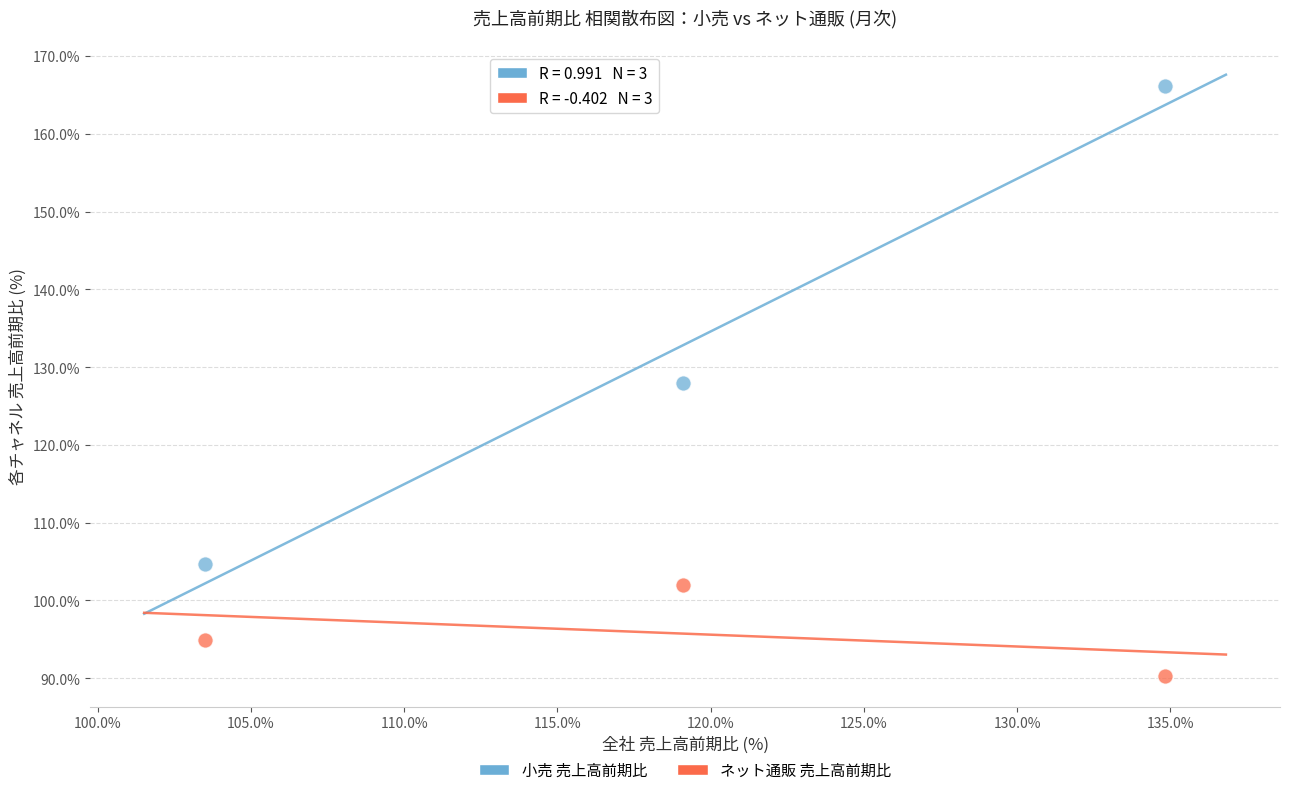

Which series contains the highest Y value?

小売 売上高前期比